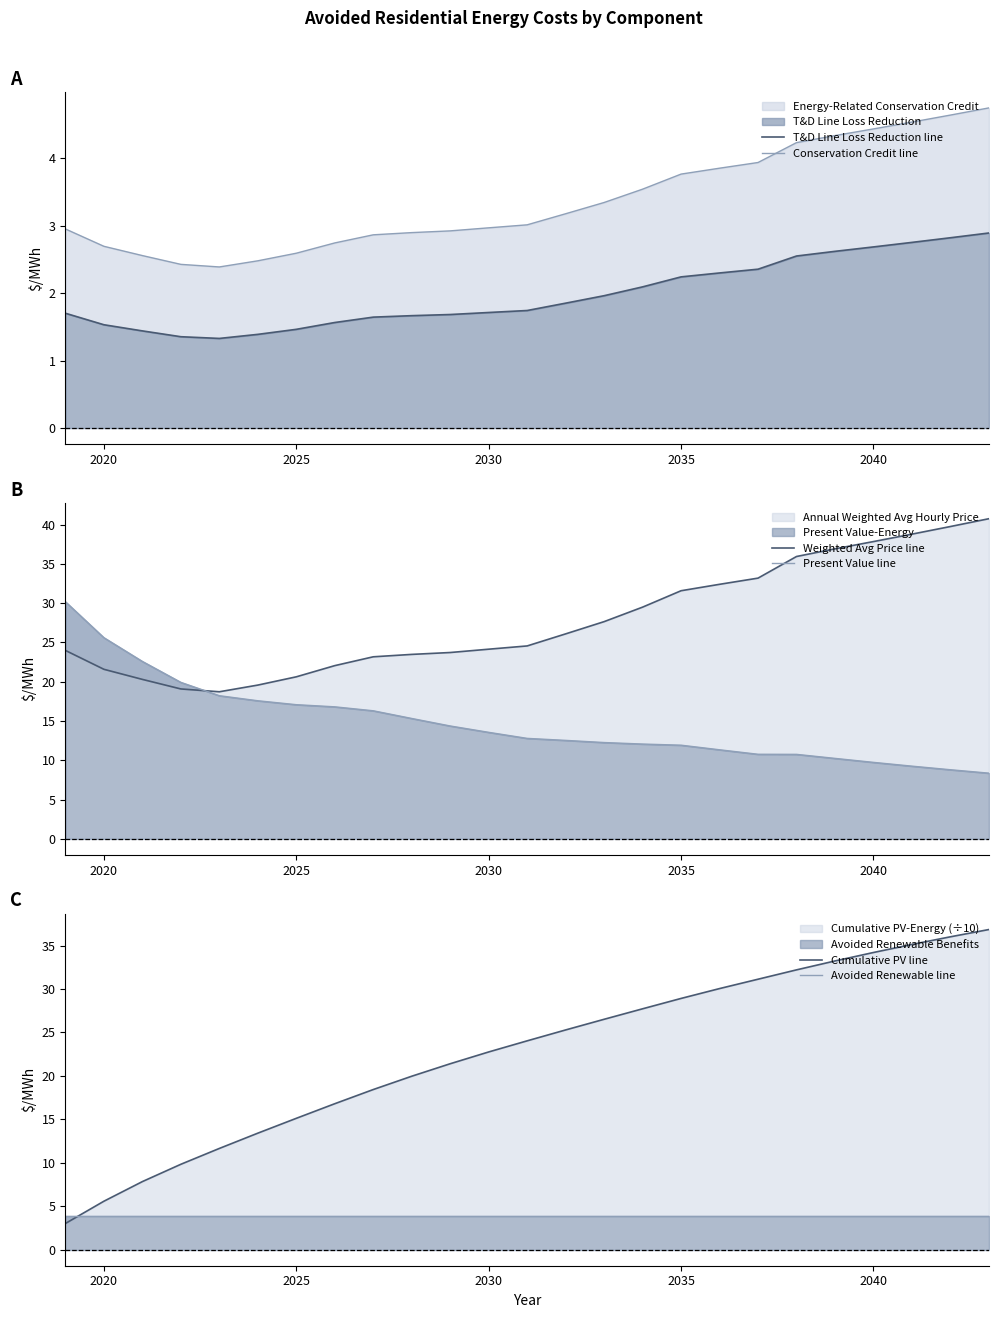

Reading right to left, transcribe all the data shown in this chart.

T&D Line Loss Reduction line: 2.9	2.8	2.8	2.7	2.6	2.6	2.4	2.3	2.2	2.1	2.0	1.9	1.7	1.7	1.7	1.7	1.6	1.6	1.5	1.4	1.3	1.4	1.4	1.5	1.7
Conservation Credit line: 4.7	4.6	4.5	4.4	4.3	4.2	3.9	3.9	3.8	3.5	3.3	3.2	3.0	3.0	2.9	2.9	2.9	2.7	2.6	2.5	2.4	2.4	2.6	2.7	3.0
Weighted Avg Price line: 40.7	39.7	38.8	37.8	36.9	35.9	33.2	32.4	31.6	29.5	27.6	26.1	24.6	24.1	23.7	23.5	23.2	22.0	20.6	19.6	18.7	19.1	20.3	21.6	24.0
Present Value line: 8.4	8.8	9.3	9.7	10.2	10.8	10.8	11.3	11.9	12.1	12.3	12.5	12.8	13.6	14.4	15.3	16.3	16.8	17.1	17.6	18.2	19.9	22.6	25.6	30.2
Cumulative PV line: 36.8	36.0	35.1	34.2	33.2	32.2	31.1	30.0	28.9	27.7	26.5	25.3	24.0	22.8	21.4	20.0	18.4	16.8	15.1	13.4	11.7	9.8	7.8	5.6	3.0
Avoided Renewable line: 3.8	3.8	3.8	3.8	3.8	3.8	3.8	3.8	3.8	3.8	3.8	3.8	3.8	3.8	3.8	3.8	3.8	3.8	3.8	3.8	3.8	3.8	3.8	3.8	3.8